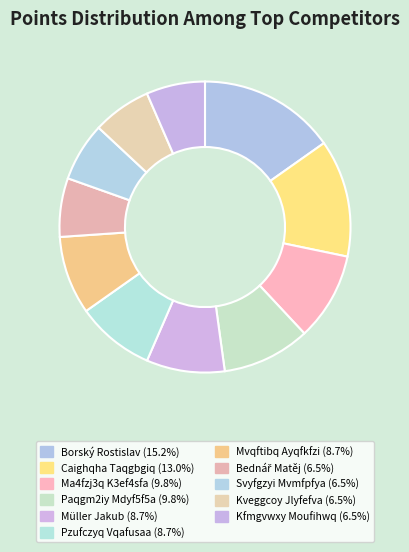

How many segments does this pie chart have?

11